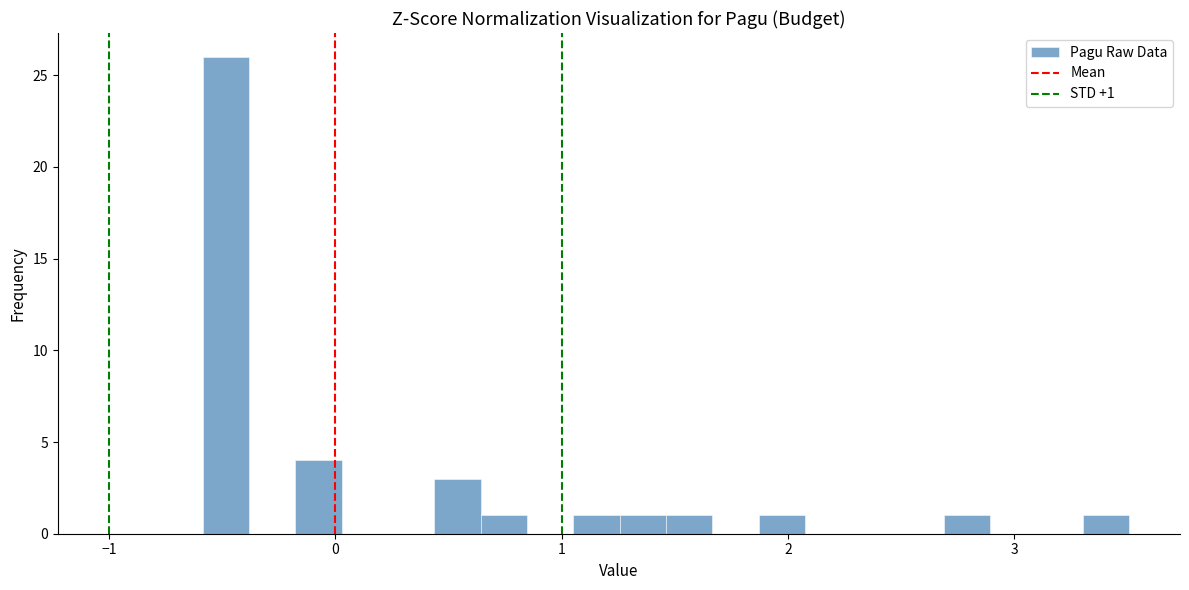

Read against the x-axis, roughly where is the centre of the tallest bar?

-0.5